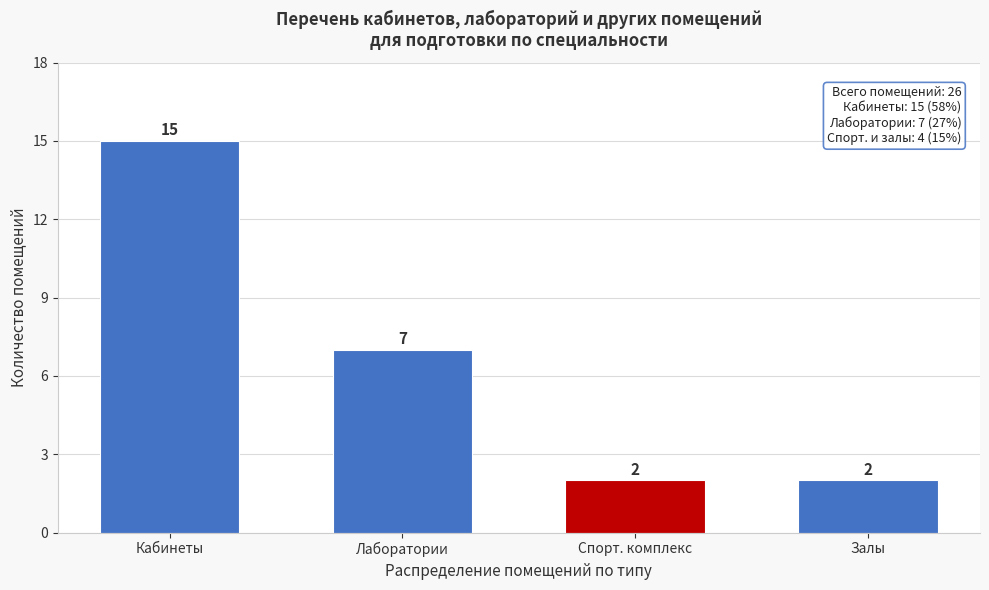

Reading right to left, extract all data points from this chart.

Залы=2	Спорт. комплекс=2	Лаборатории=7	Кабинеты=15